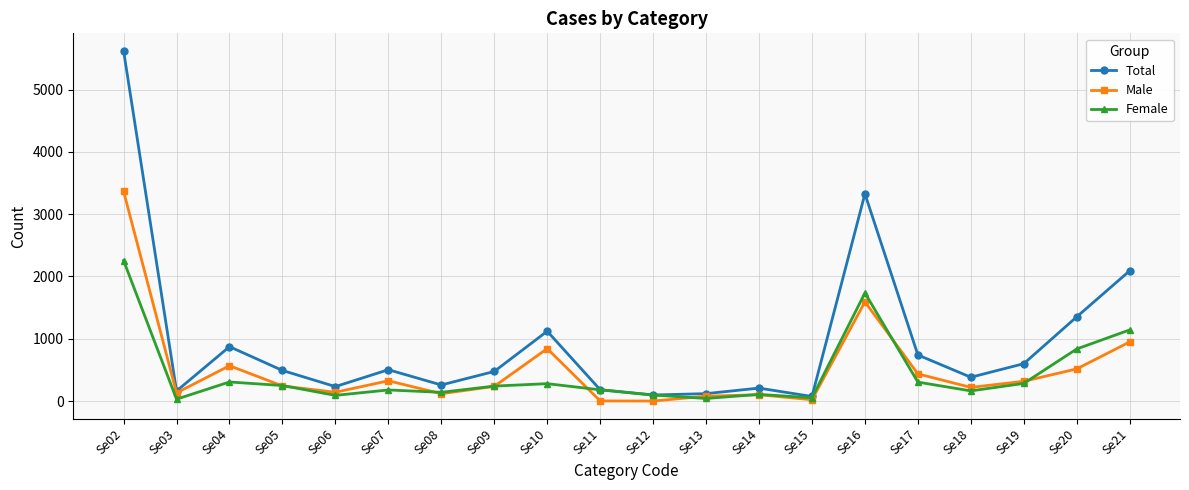

What is the spread (max minus min) of values at Se04?

567